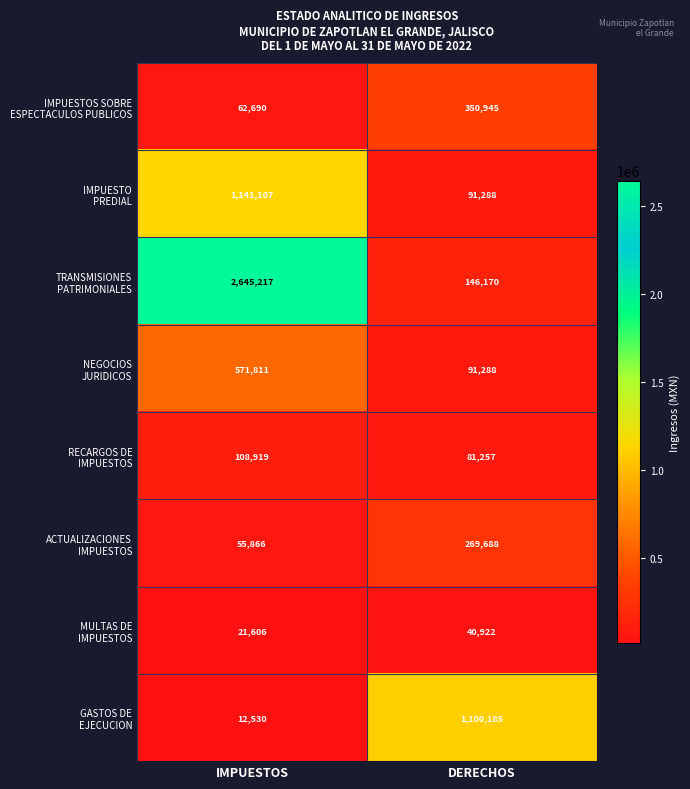

At which category is the sum across all series the highest?

IMPUESTOS